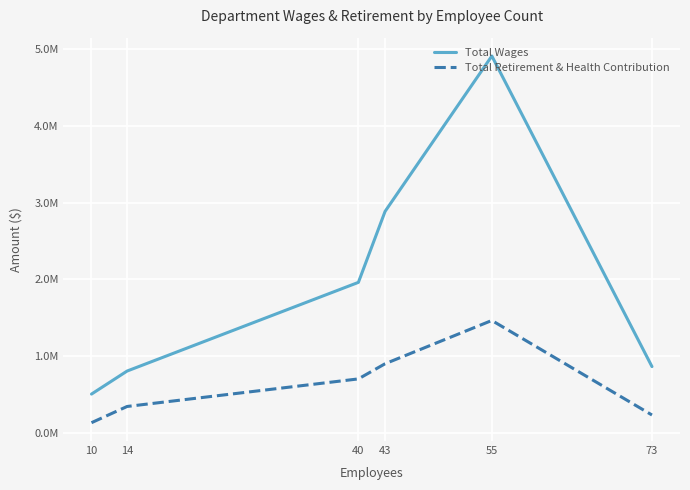

Does the chart have visible grid lines?

Yes